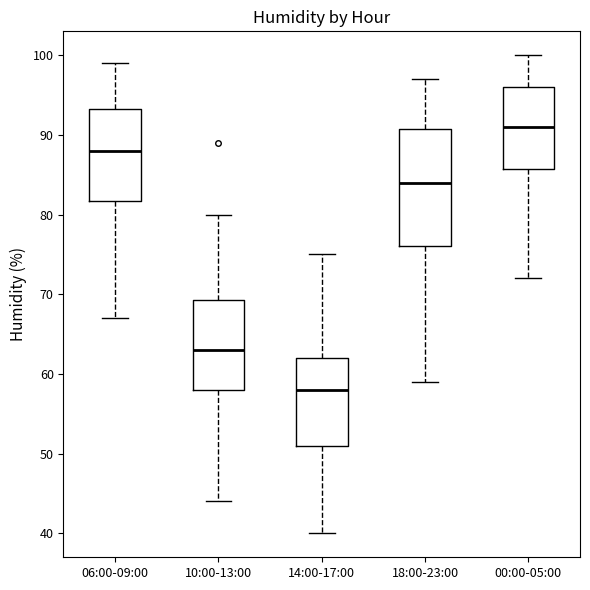

Which box has the highest median line?

00:00-05:00